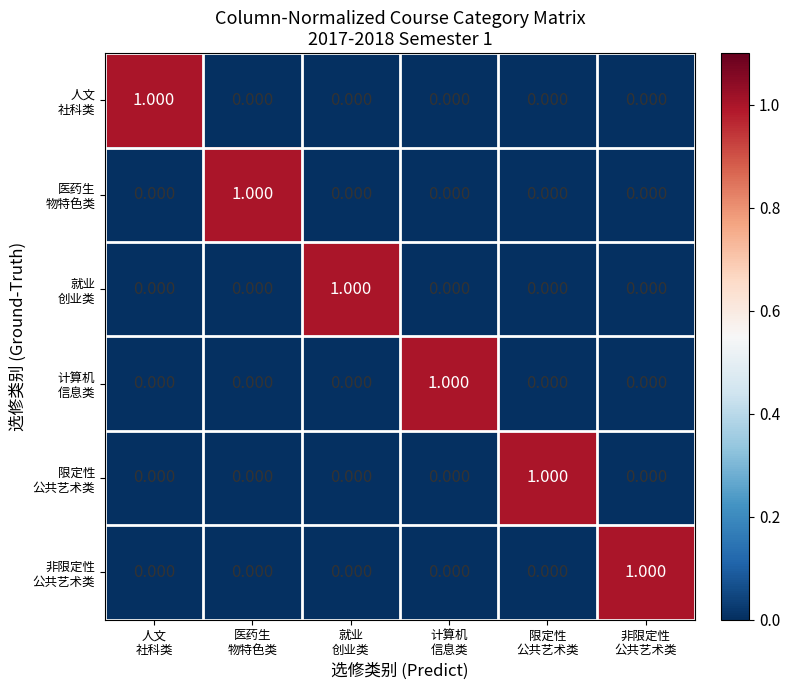

Count the number of categories in the chart.

6